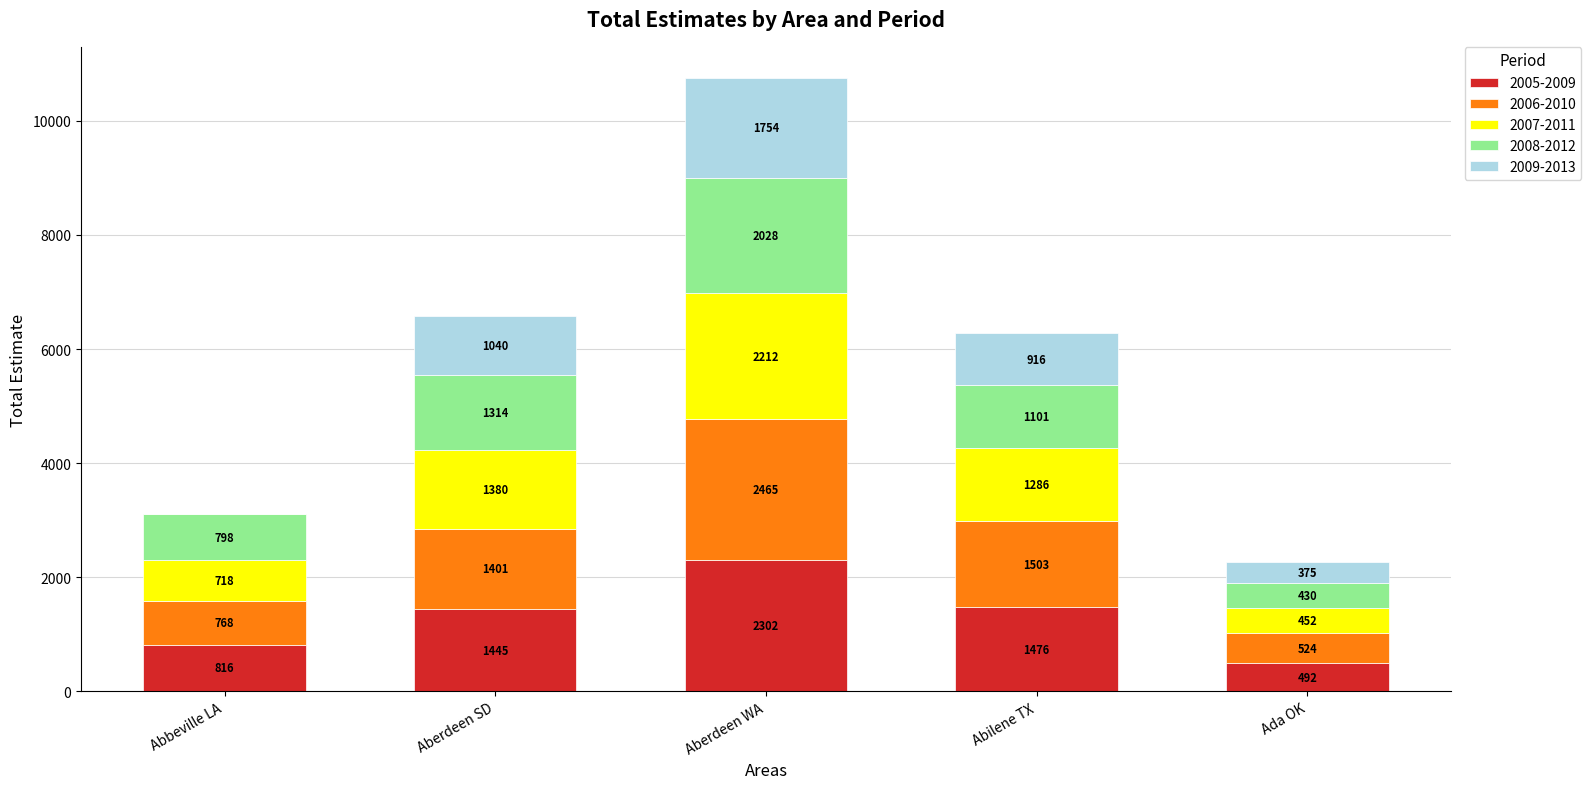

What is the approximate value of 2005-2009 at Abbeville LA?

816